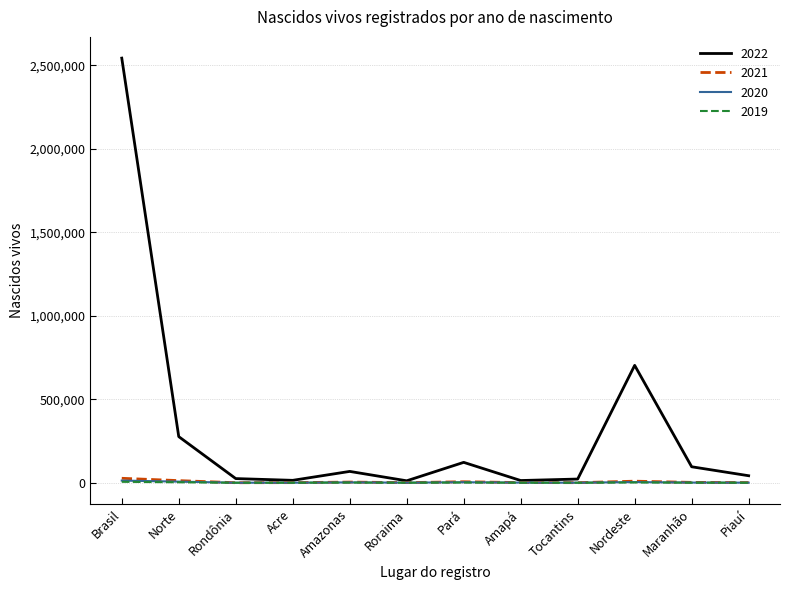

Is the value of 2021 at Pará greater than the value of 2022 at Maranhão?

No